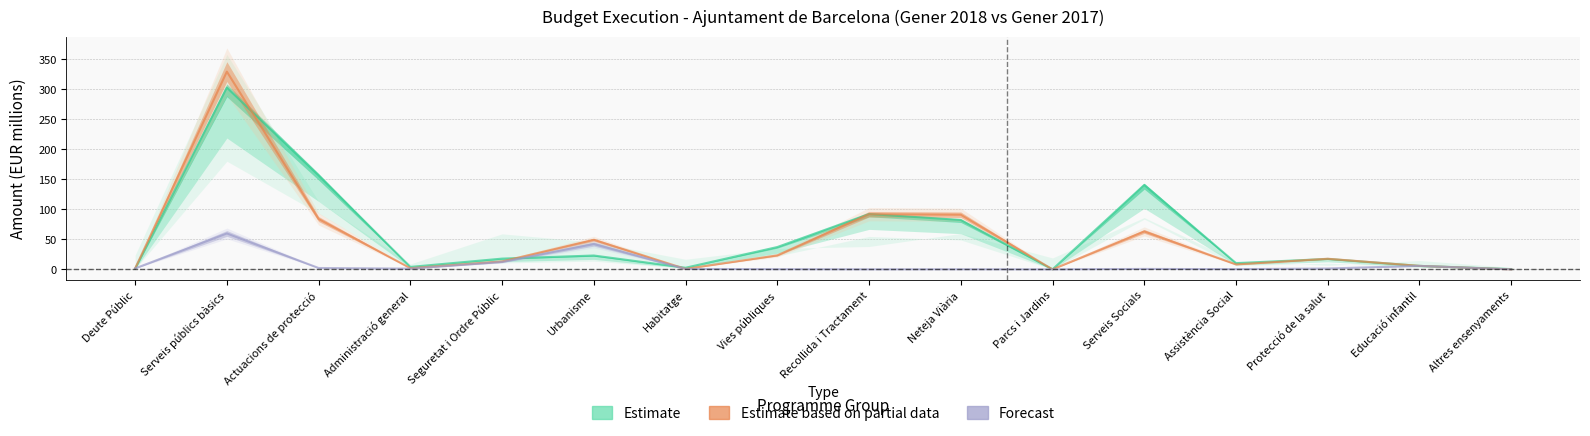

How many series are shown in this chart?

3